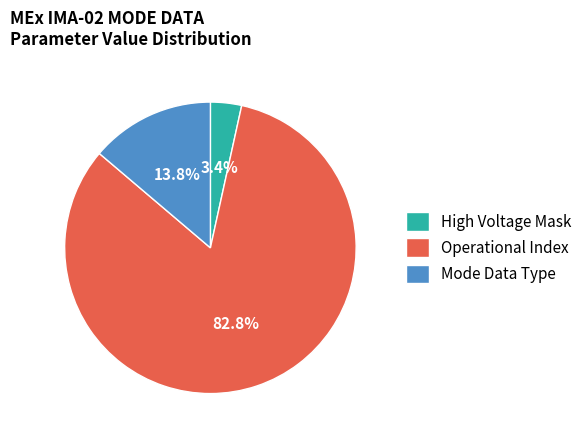

What percentage is NOT represented by Operational Index?

17.2%